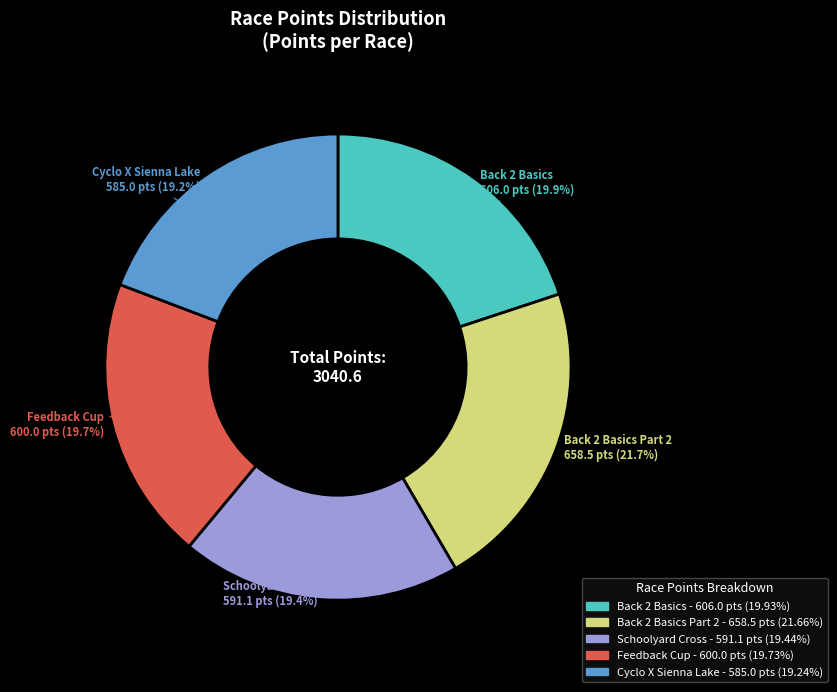

Does any single category account for the majority?

No